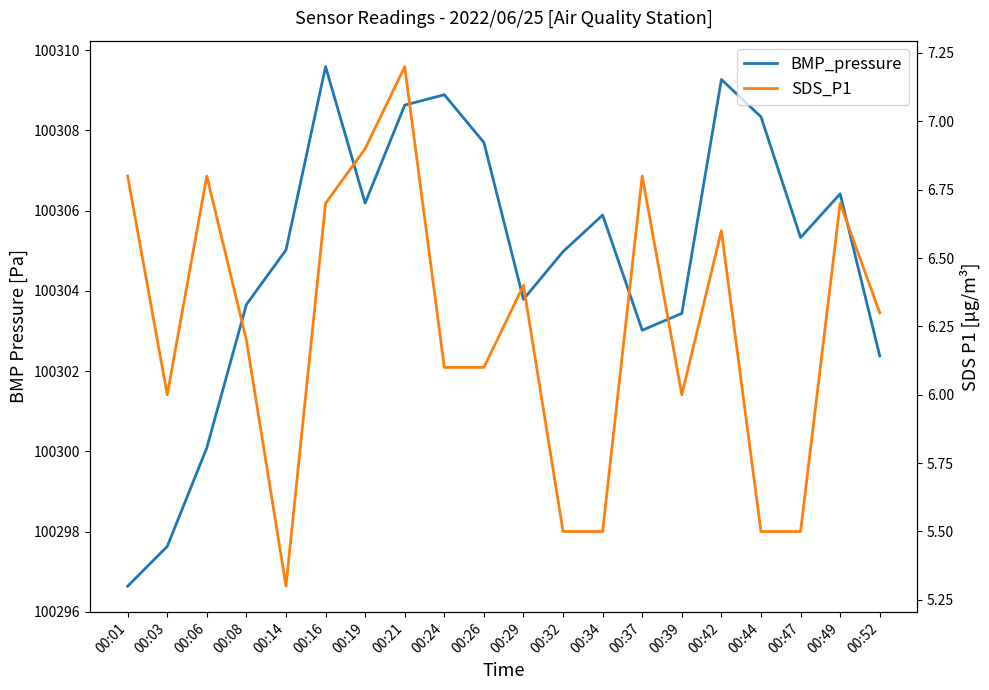

At 00:19, list the series in order from smallest to largest.

SDS_P1, BMP_pressure